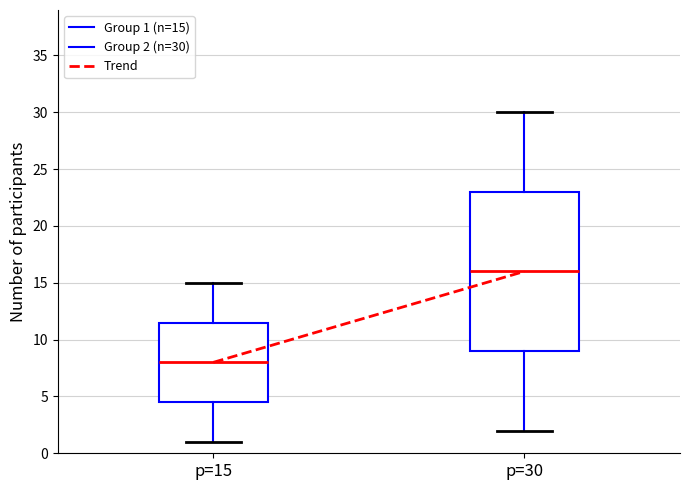

Reading left to right, read every box against the y-axis: the position of its median line, the range the box covers, and the ends of its whiskers. The values are not printed on the chart, so give them approximately, as read against the axis.

p=15: median 8.0, box 4.5 to 11.5, whiskers 1.0 to 15.0
p=30: median 16.0, box 9.0 to 23.0, whiskers 2.0 to 30.0